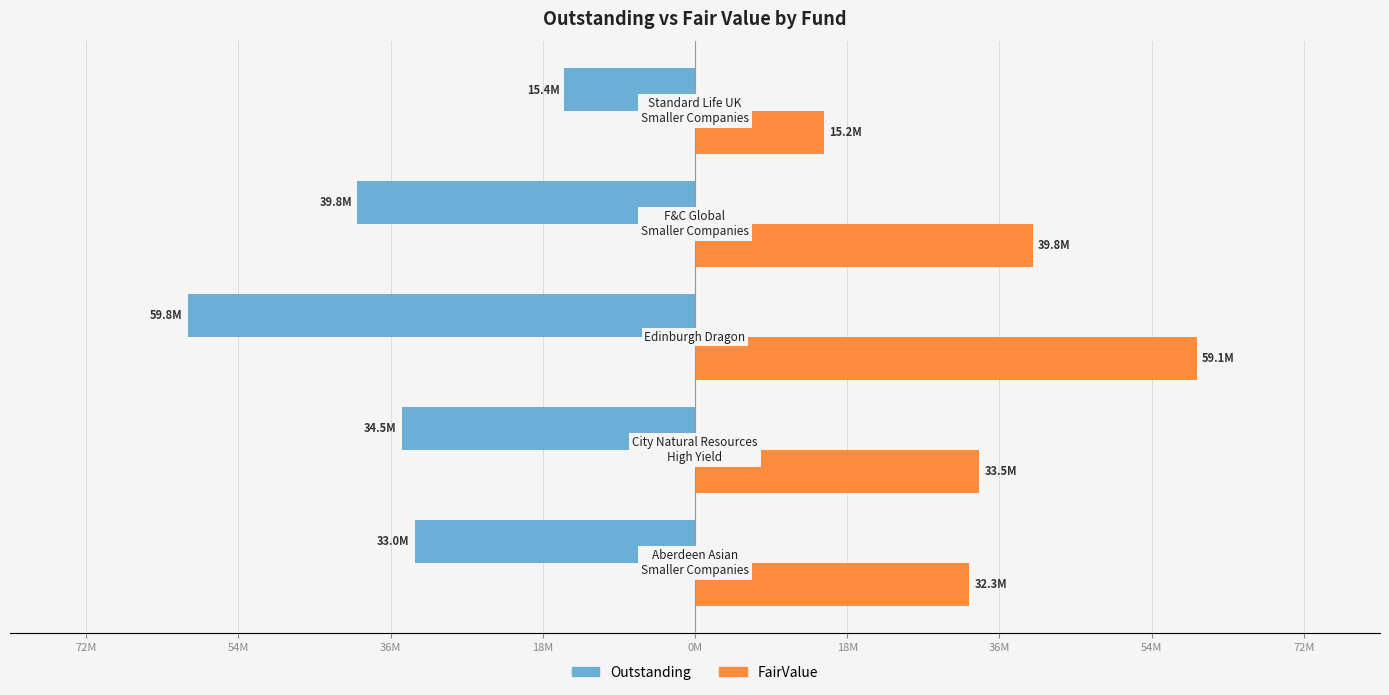

What are all the series names shown in the legend?

Outstanding, FairValue